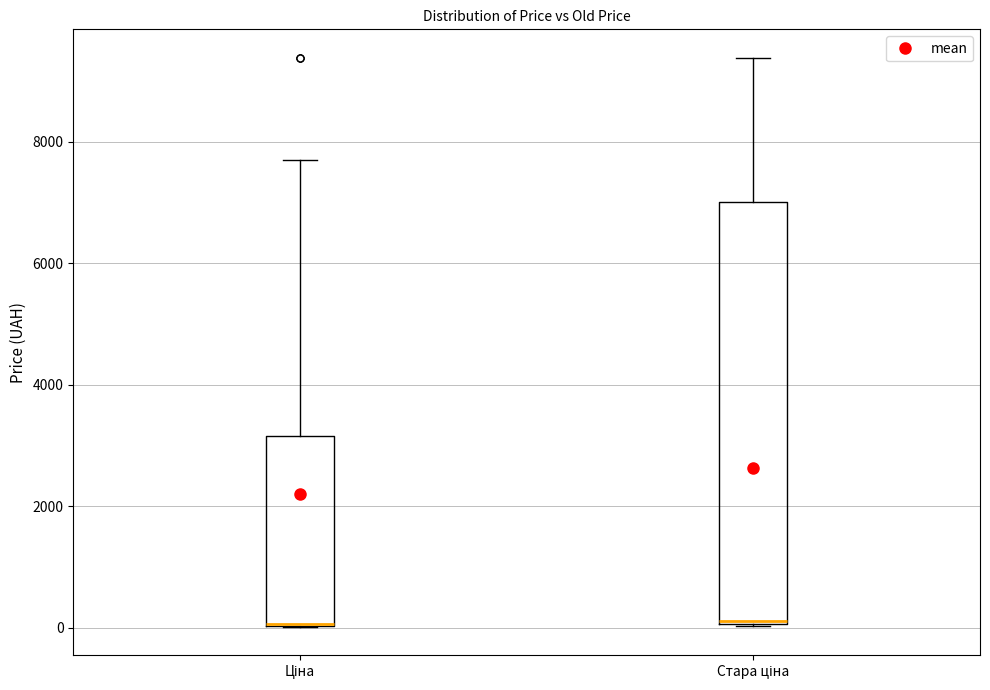

Reading left to right, read every box against the y-axis: the position of its median line, the range the box covers, and the ends of its whiskers. The values are not printed on the chart, so give them approximately, as read against the axis.

Ціна: median 0 (drawn on the box's lower edge), box 0 to 3200, whiskers 0 to 7600
Стара ціна: median 200, box 0 to 7000, whiskers 0 to 9400